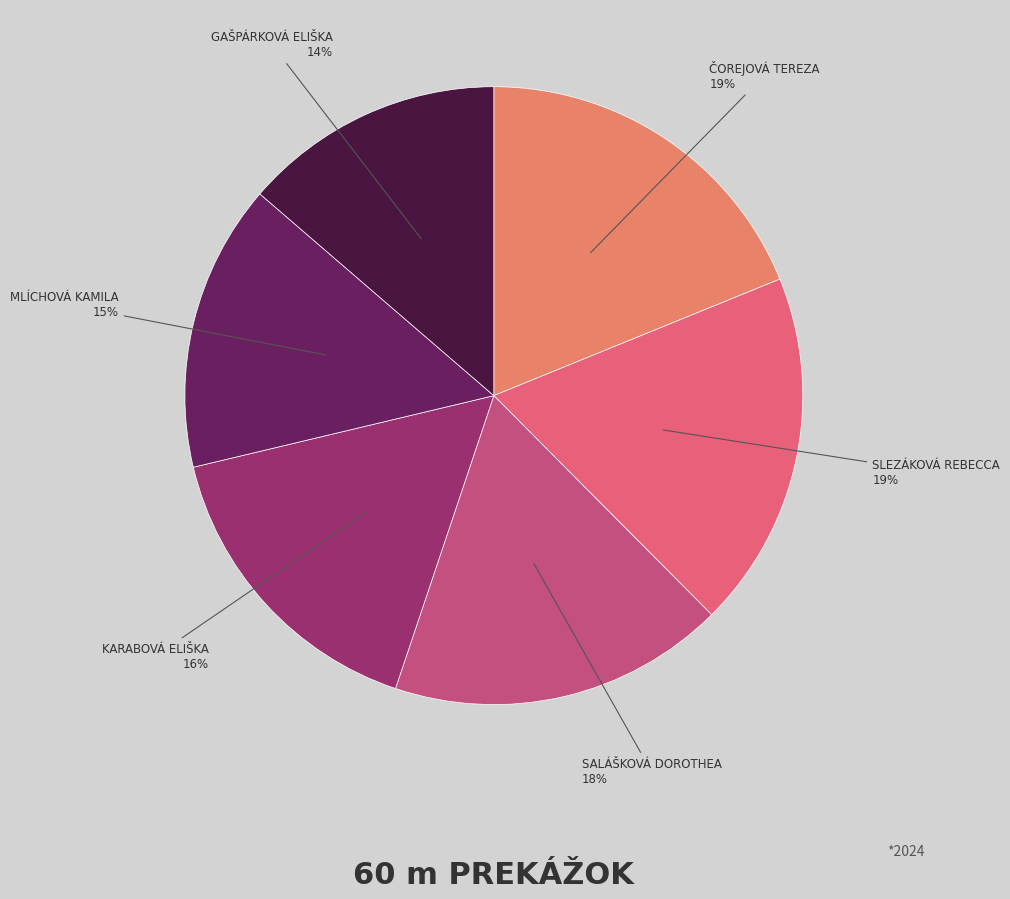

Is there any slice that represents more than half of the pie?

No